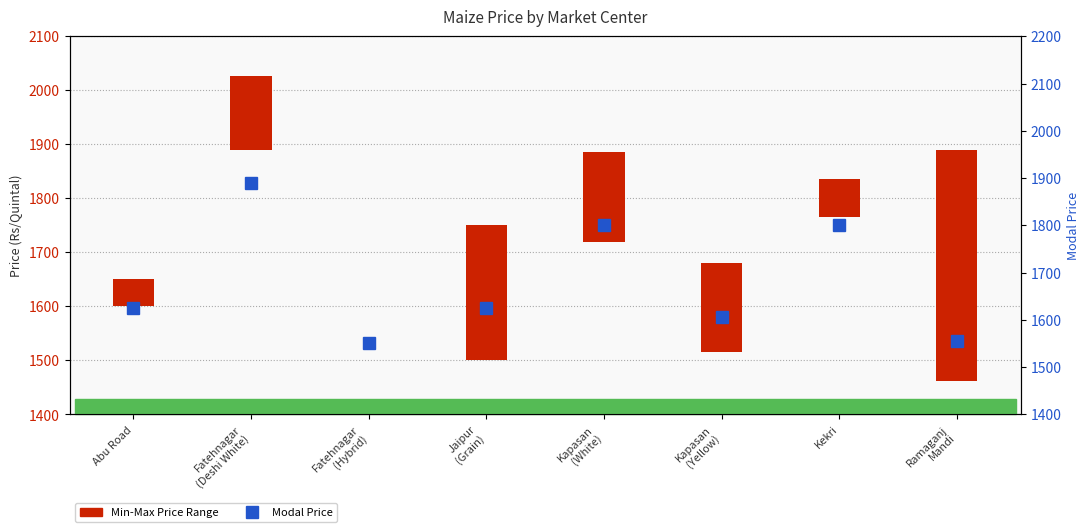

What is the sum of the Min-Max Price Range values at Fatehnagar
(Deshi White) and Kekri?

206